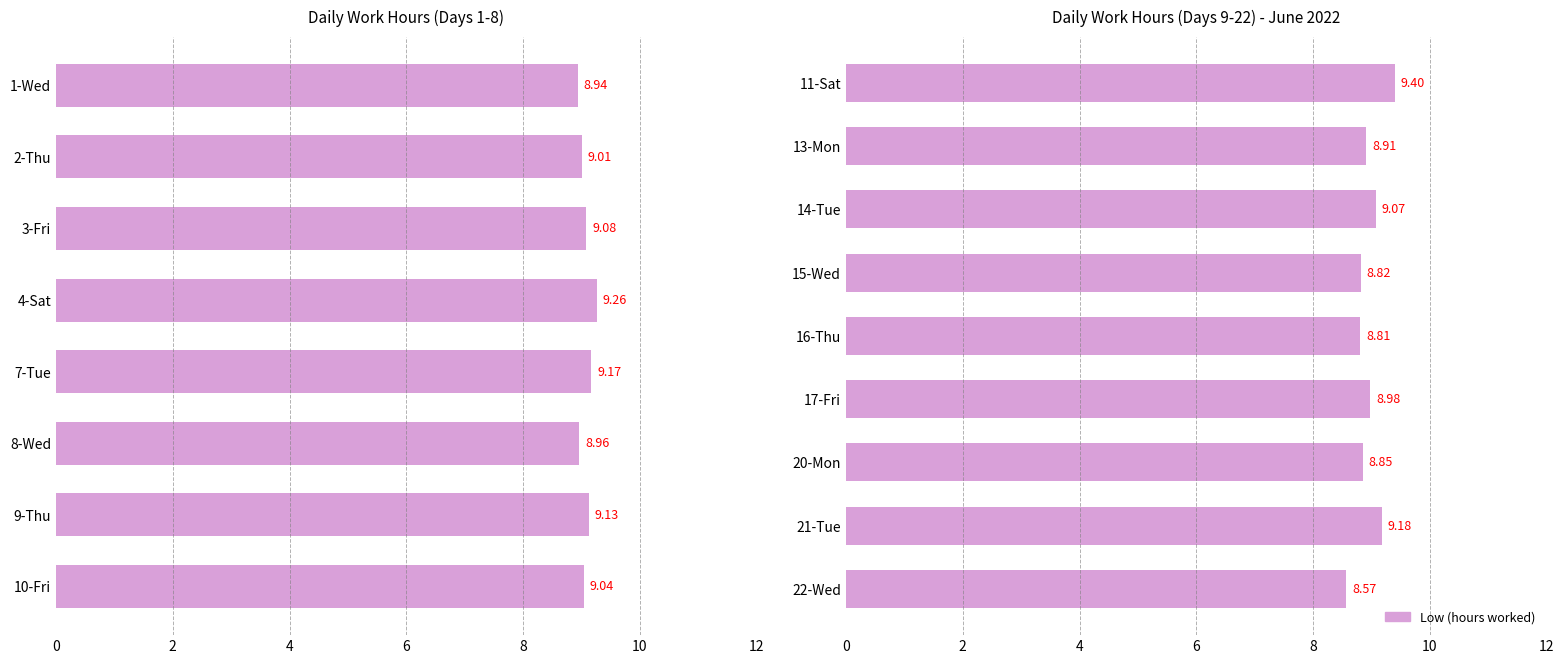

True or false: the data shows 8.8 at 16-Thu.

True